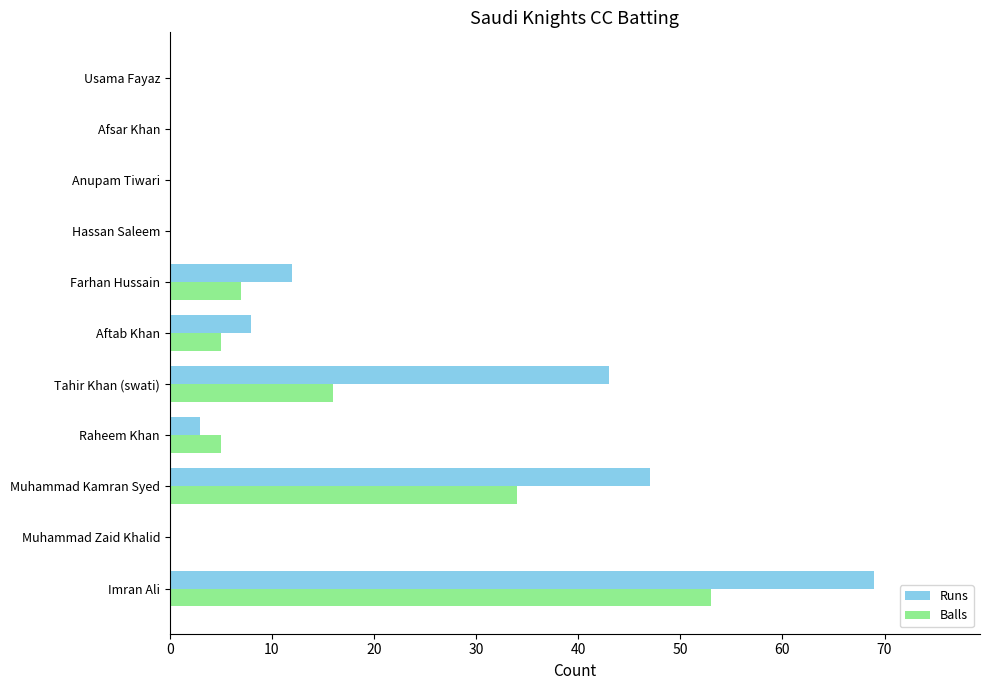

What is the sum of all Balls values?

120